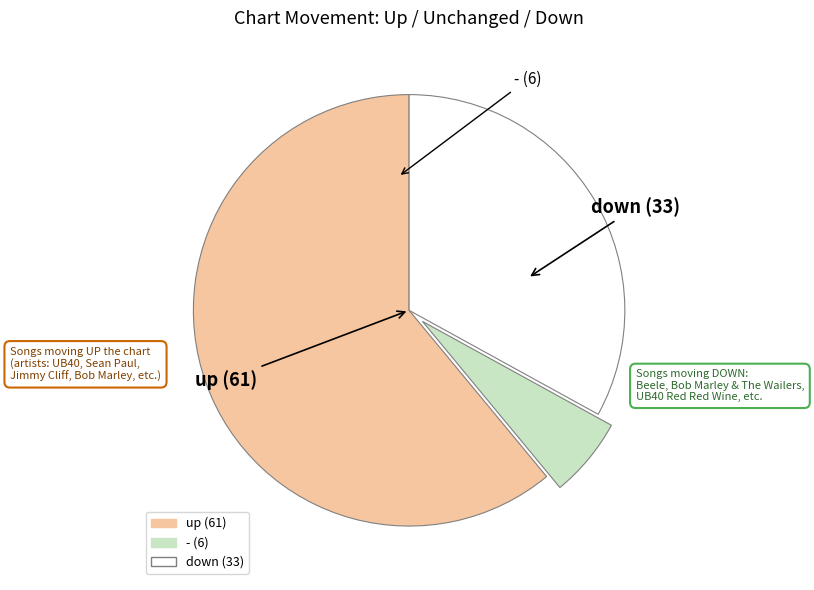

Between up and down, which is larger?

up